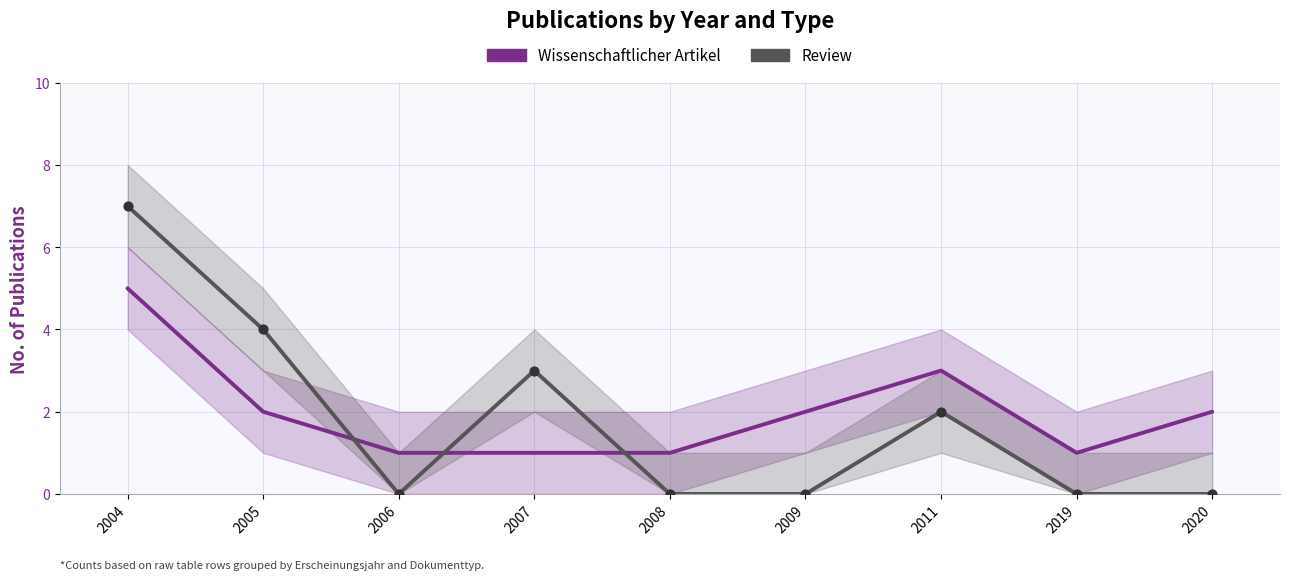

At which category is the sum across all series the highest?

2004